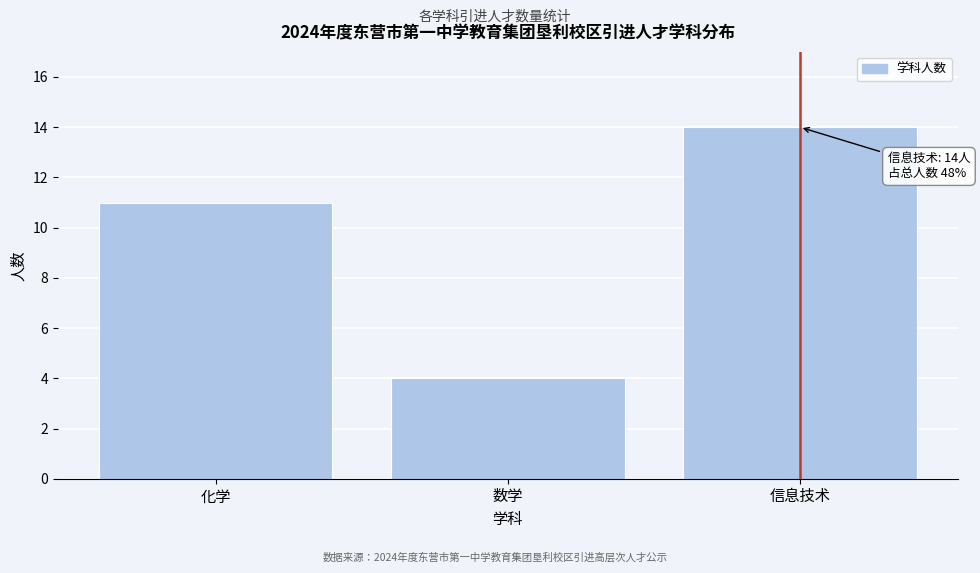

Reading left to right, list all the values displayed in this chart.

化学=11	数学=4	信息技术=14